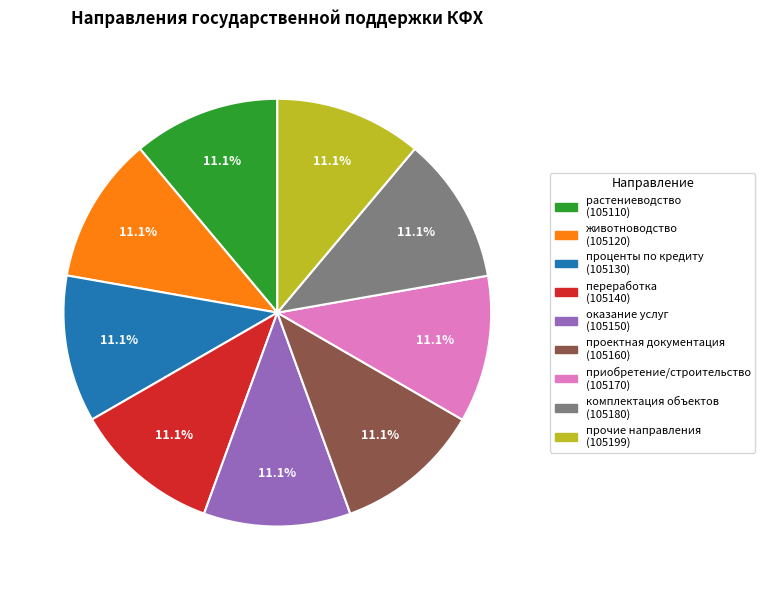

How many slices are in this pie chart?

9